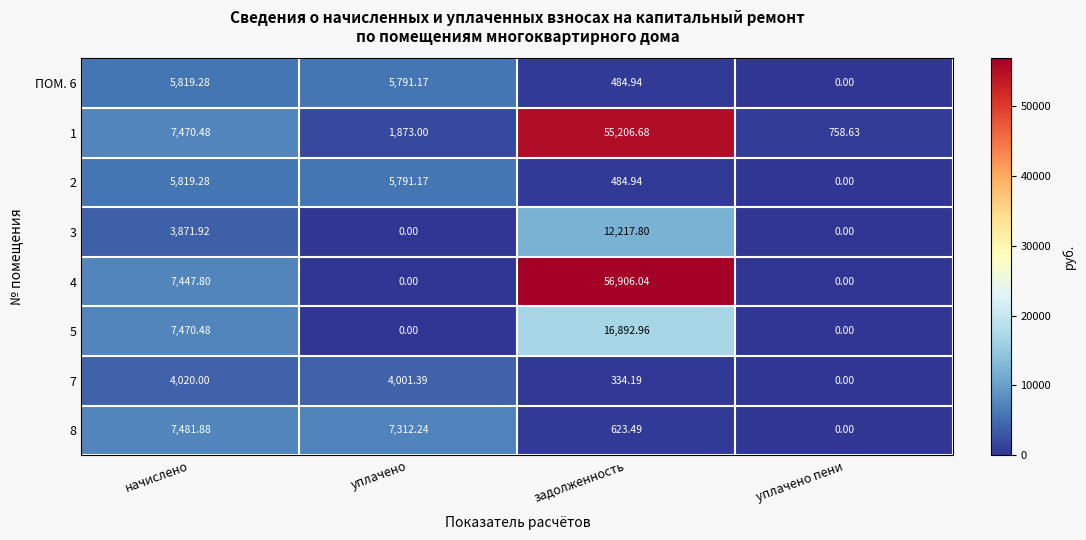

What is the maximum value shown in the chart?

56906.0